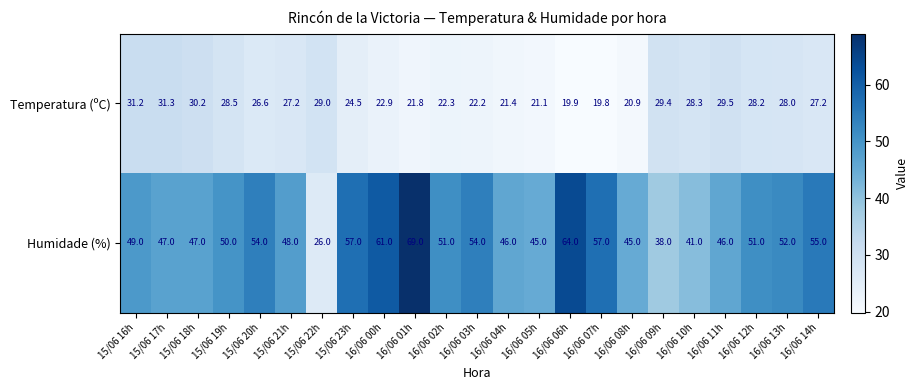

Which category has the highest value in the Humidade (%) series?

16/06 01h